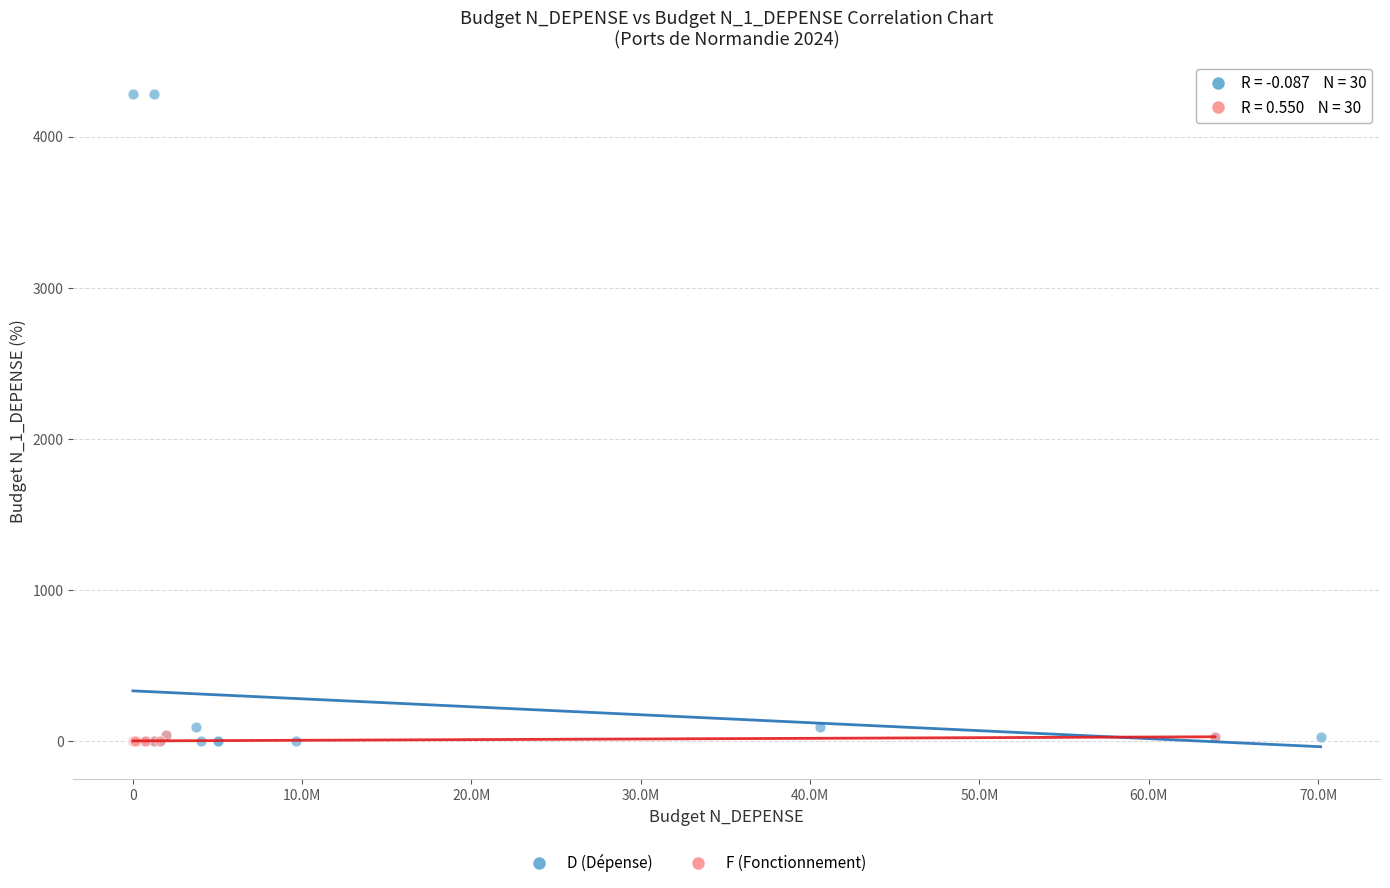

Which series has the widest spread of Y values?

D (Dépense)